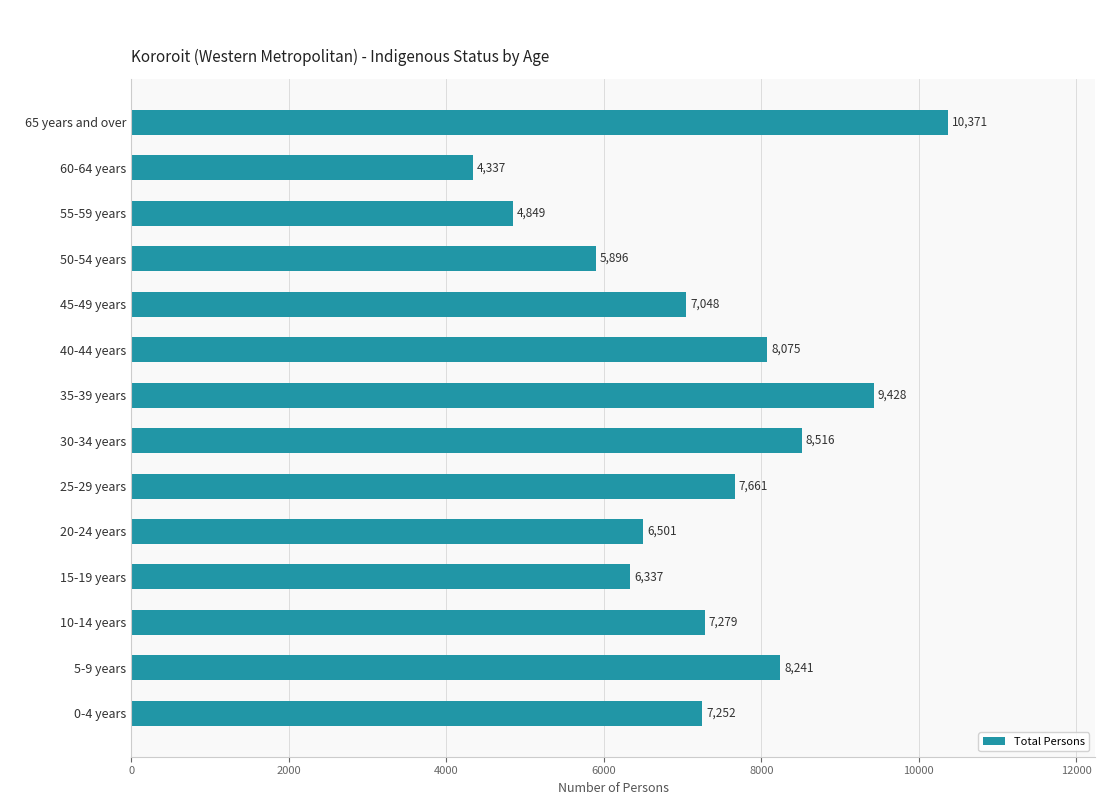

What is the greatest value displayed?

10371